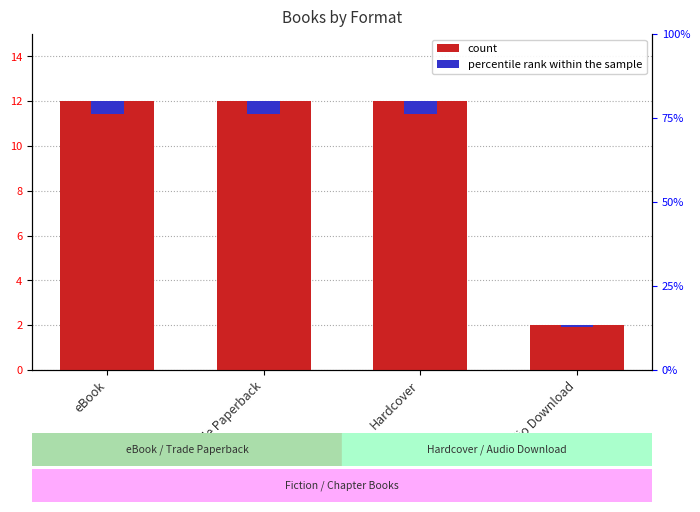

What is the sum of all percentile rank within the sample values?

1.8